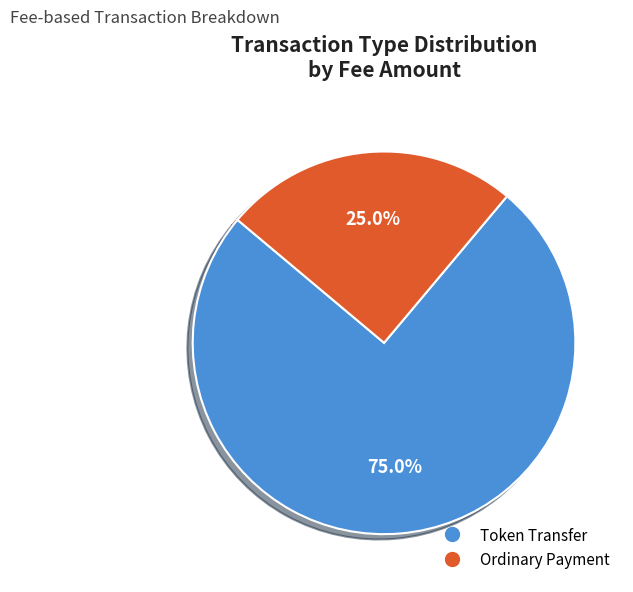

Does any single category account for the majority?

Yes